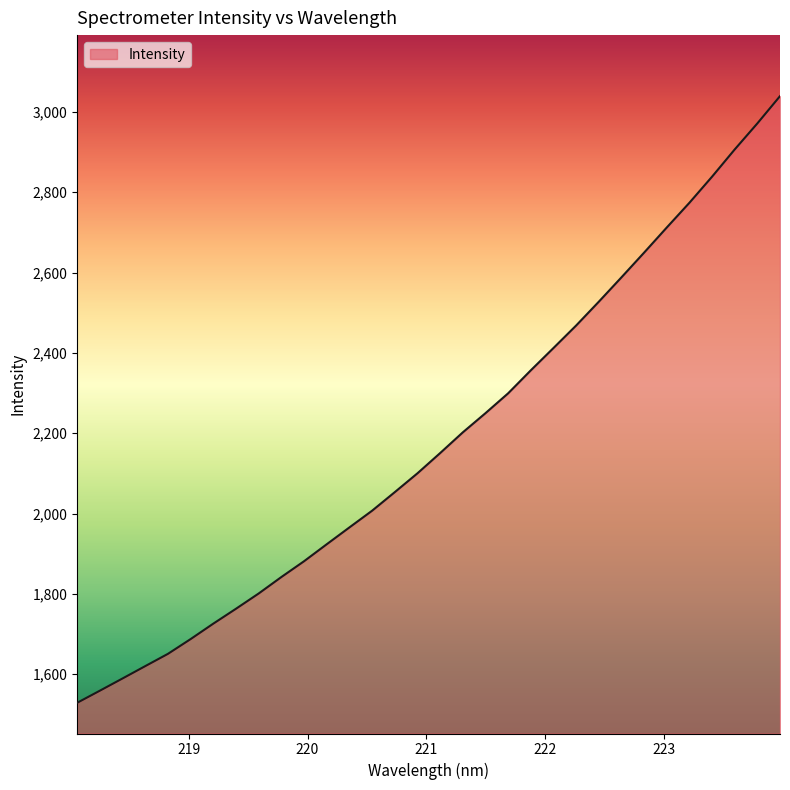

What is the greatest value displayed?

3039.3